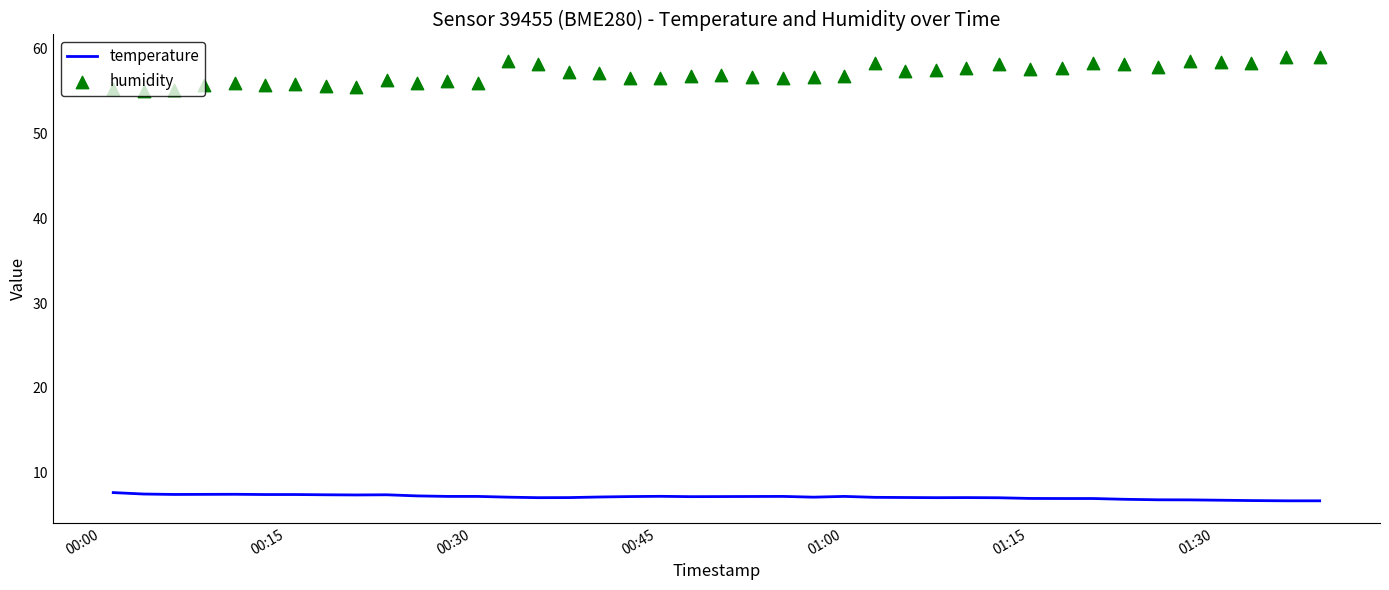

Which series has the largest Y range (max minus min)?

humidity